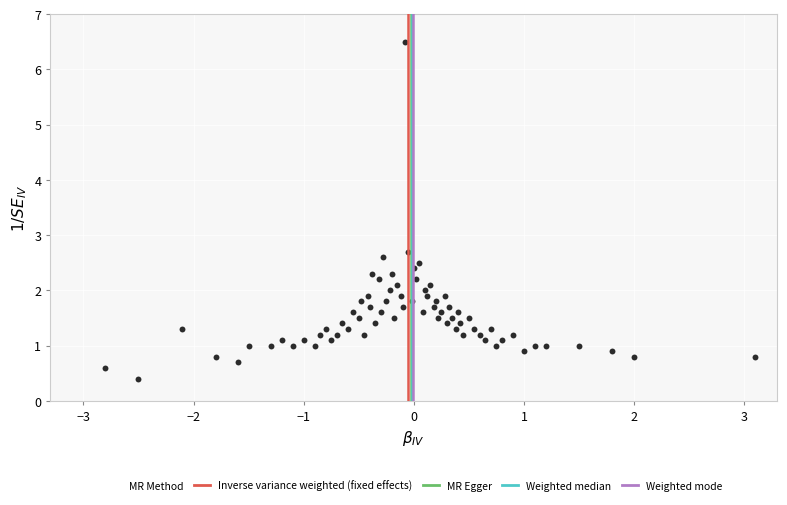

What is the range of Y values (max minus min)?

6.1